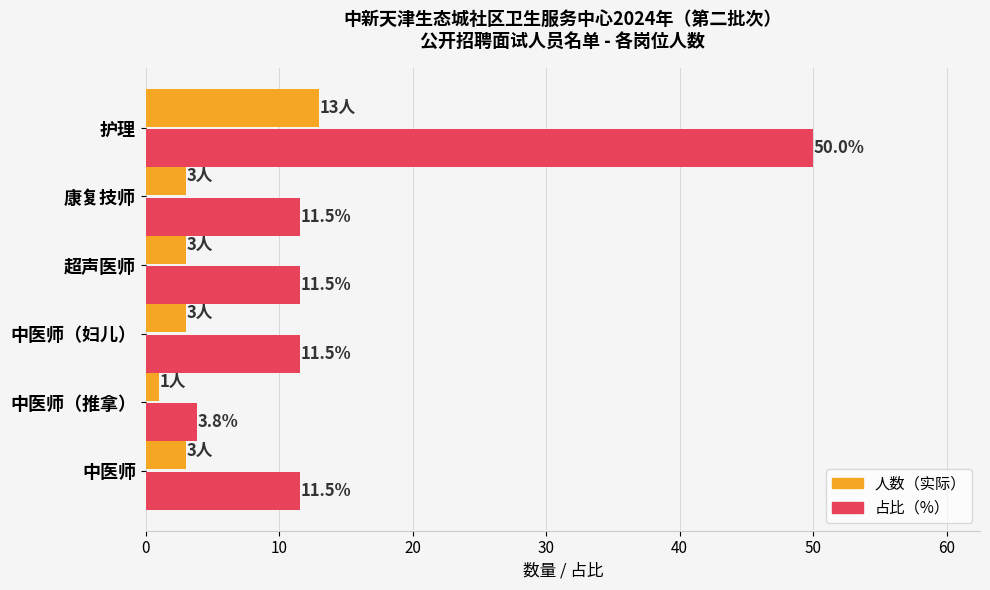

List the series in order of their peak value, highest first.

占比（%）, 人数（实际）